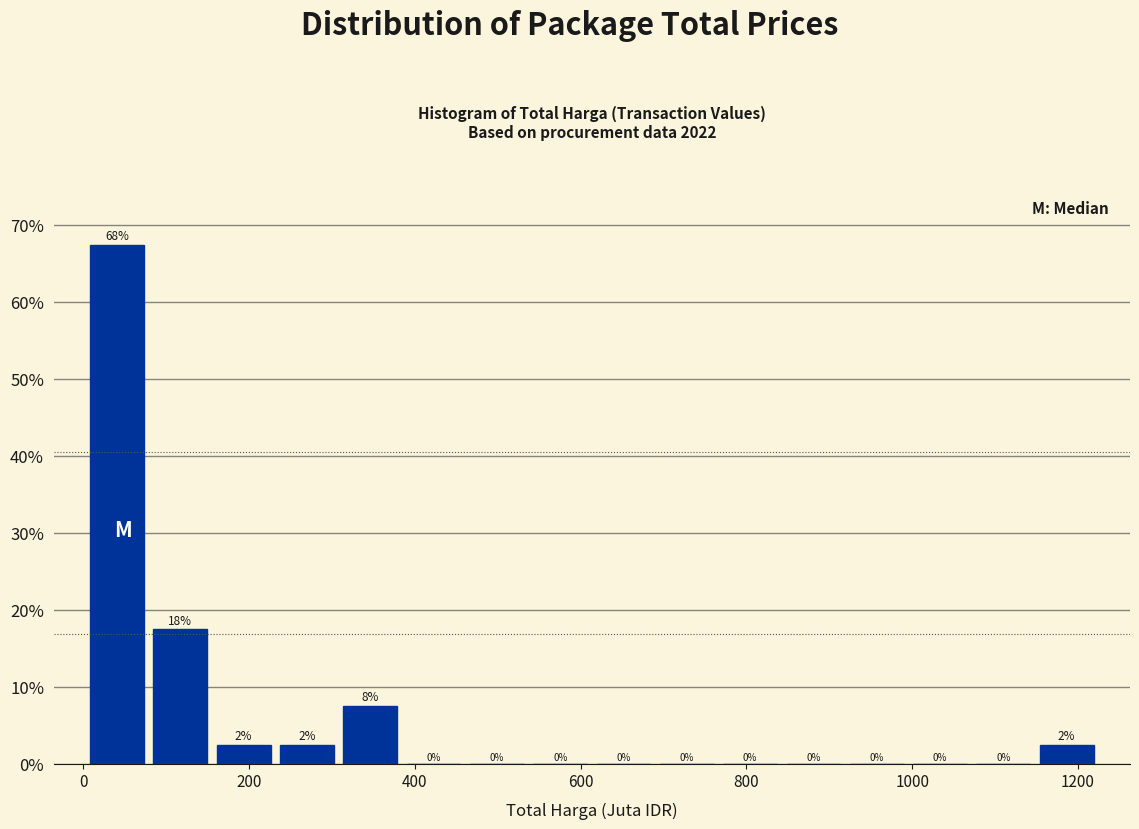

Around what value on the x-axis is the tallest bar? Give the approximate position of its centre, as read against the axis.

40